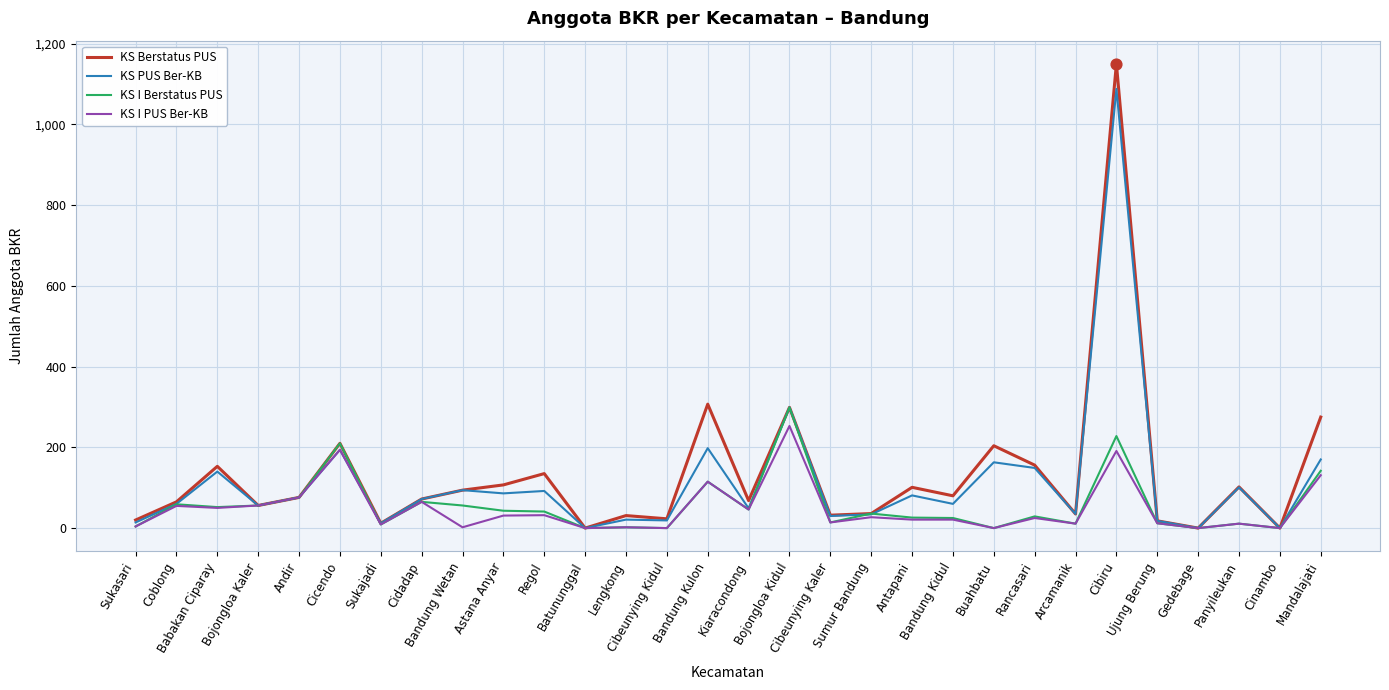

At how many categories does at least one series exceed 424?

1